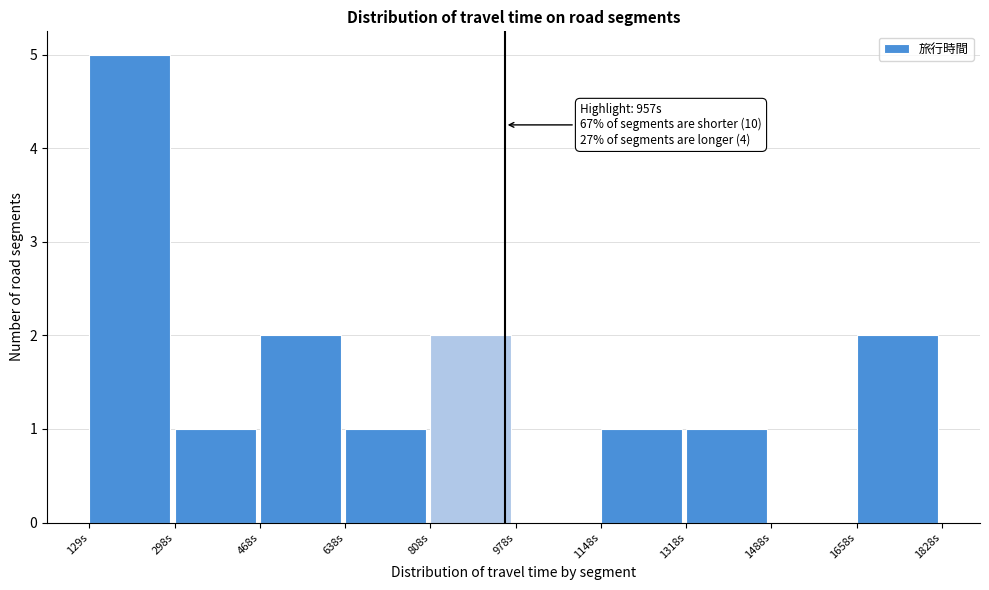

Over which range of the x-axis is the bar tallest?

120 to 300